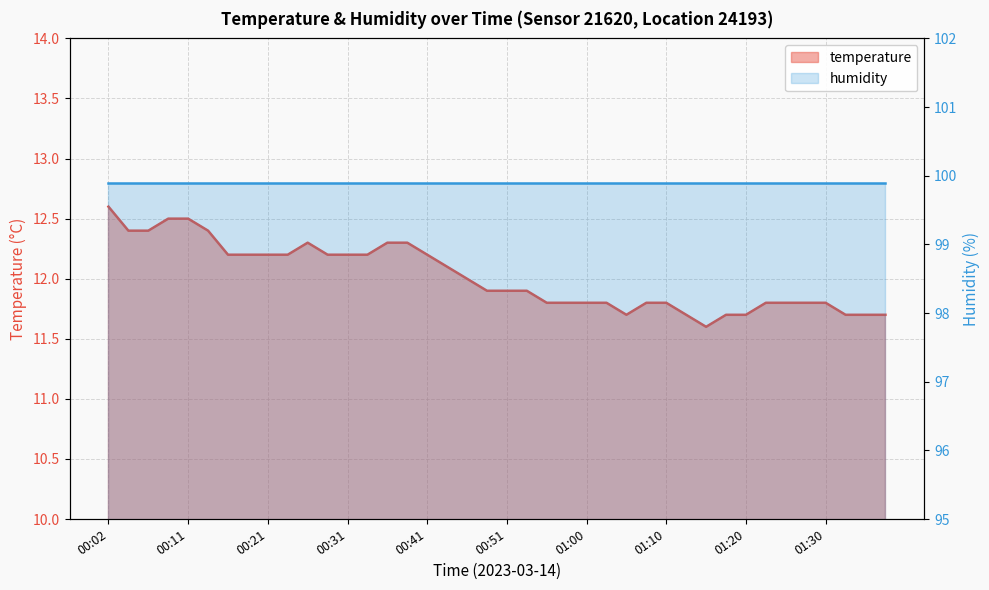

Reading left to right, what are all the values shown in this chart?

00:02=12.6	00:04=12.4	00:07=12.4	00:09=12.5	00:11=12.5	00:14=12.4	00:16=12.2	00:19=12.2	00:21=12.2	00:24=12.2	00:26=12.3	00:29=12.2	00:31=12.2	00:33=12.2	00:36=12.3	00:38=12.3	00:41=12.2	00:43=12.1	00:46=12.0	00:48=11.9	00:51=11.9	00:53=11.9	00:56=11.8	00:58=11.8	01:00=11.8	01:03=11.8	01:05=11.7	01:08=11.8	01:10=11.8	01:13=11.7	01:15=11.6	01:18=11.7	01:20=11.7	01:22=11.8	01:25=11.8	01:27=11.8	01:30=11.8	01:32=11.7	01:35=11.7	01:37=11.7